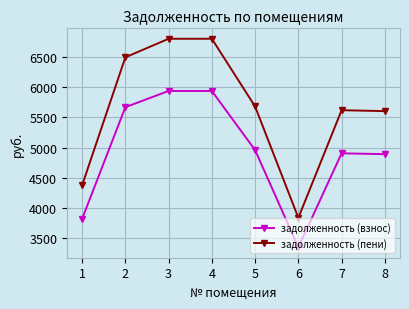

What is the total value across all series at 5?

10638.2